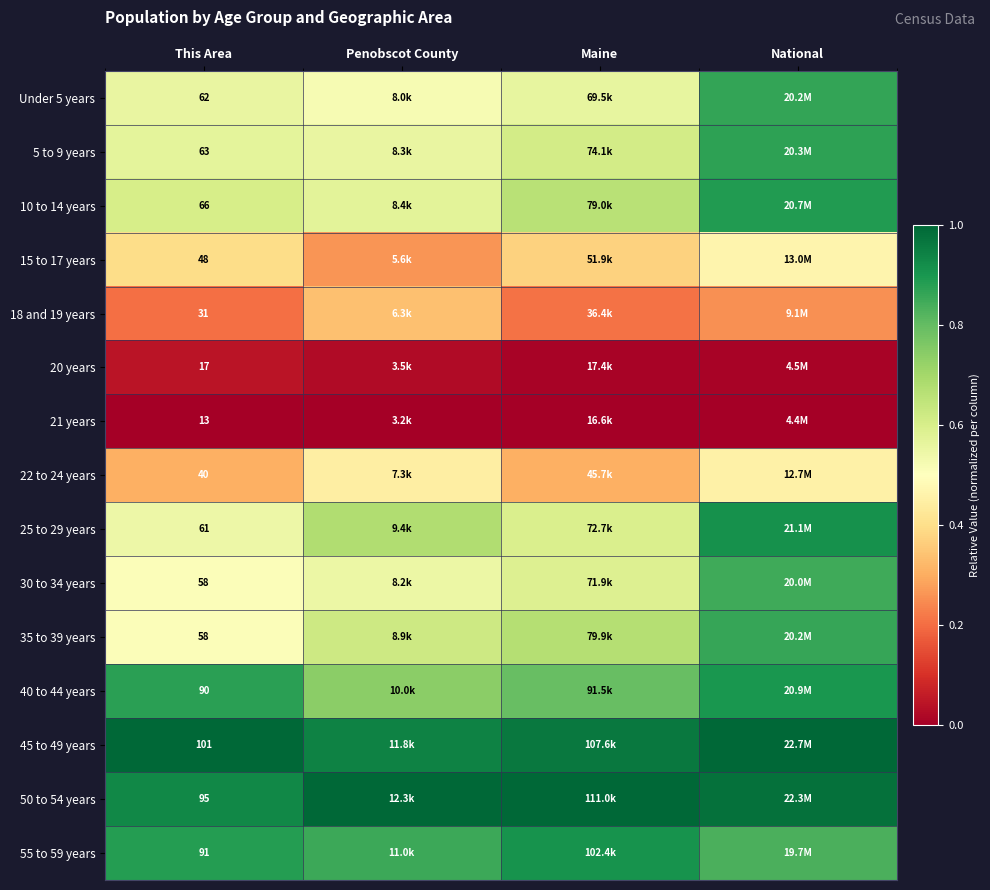

List the labels in order of 30 to 34 years value, largest first.

National, Maine, Penobscot County, This Area